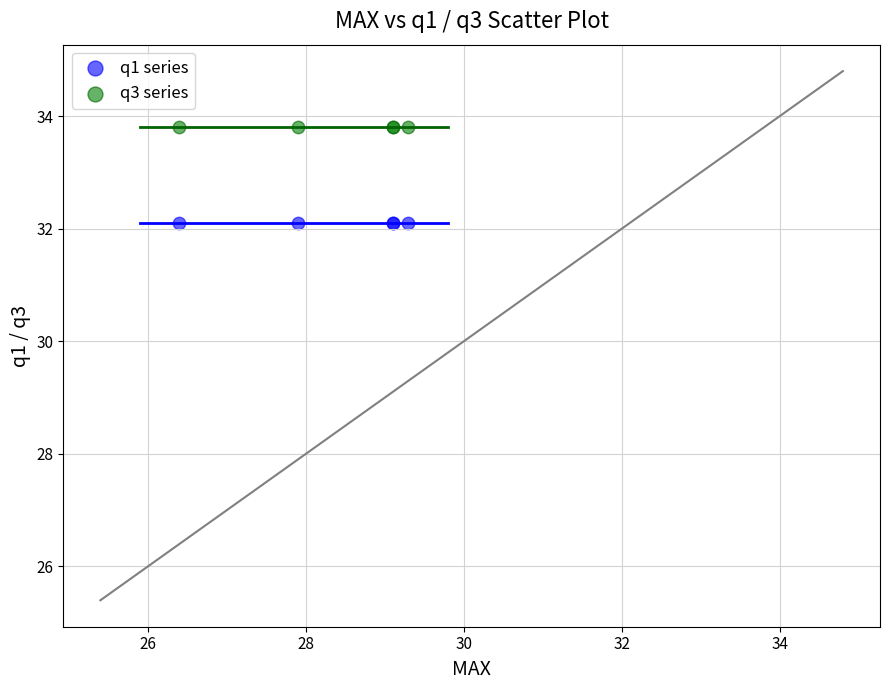

Which series reaches the maximum Y coordinate?

q3 series